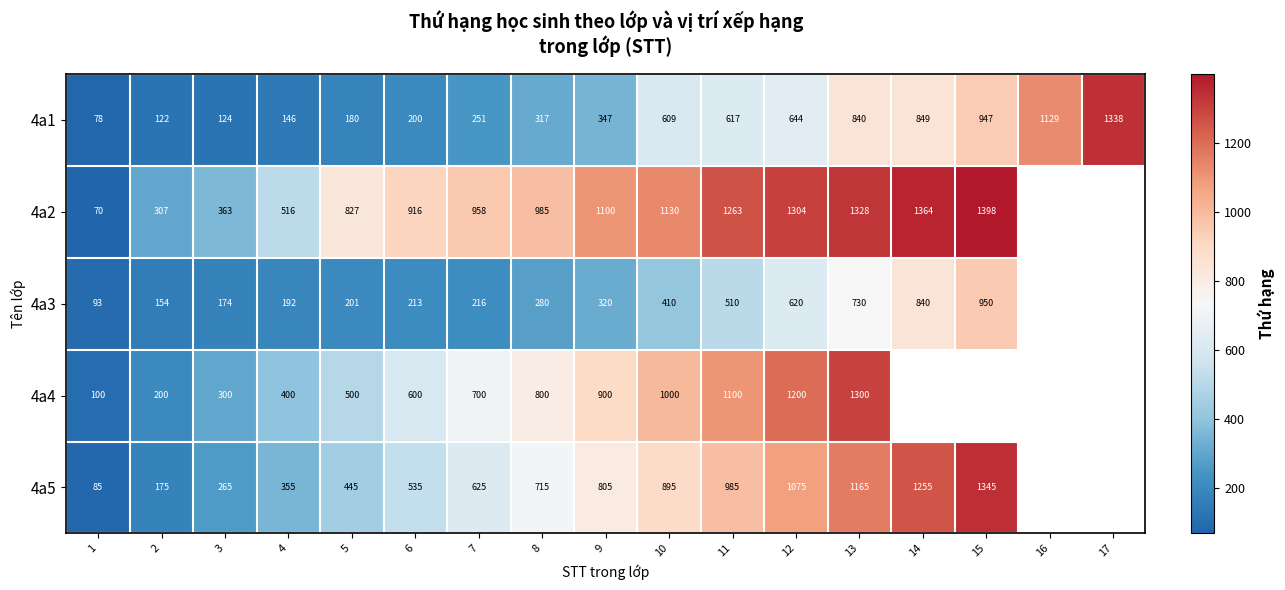

What is the maximum value for 4a1?

1338